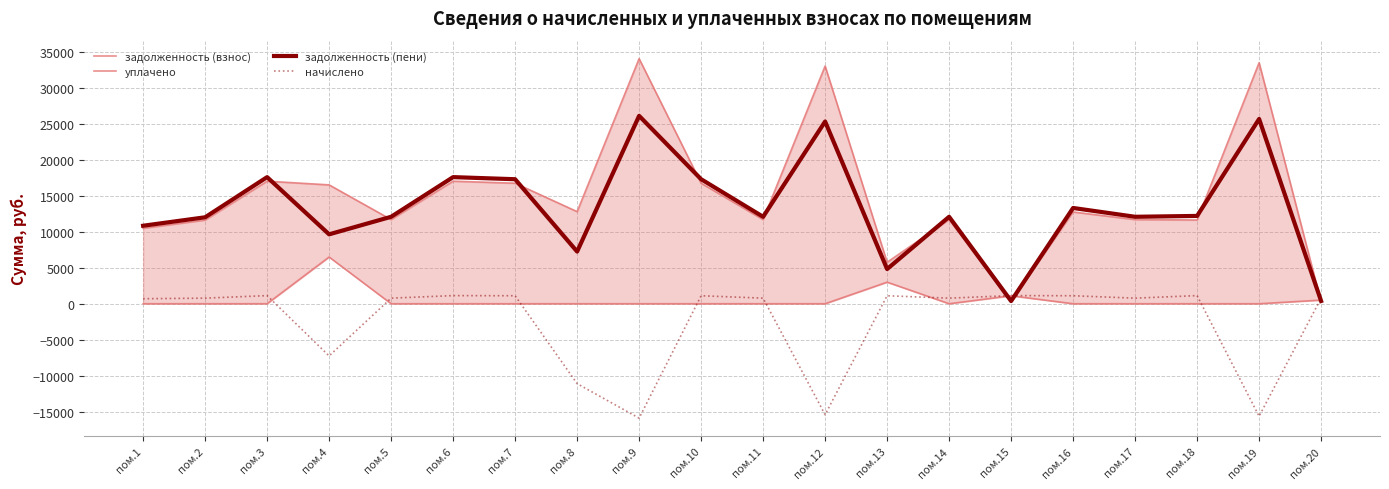

At which category is the sum across all series the highest?

пом.9